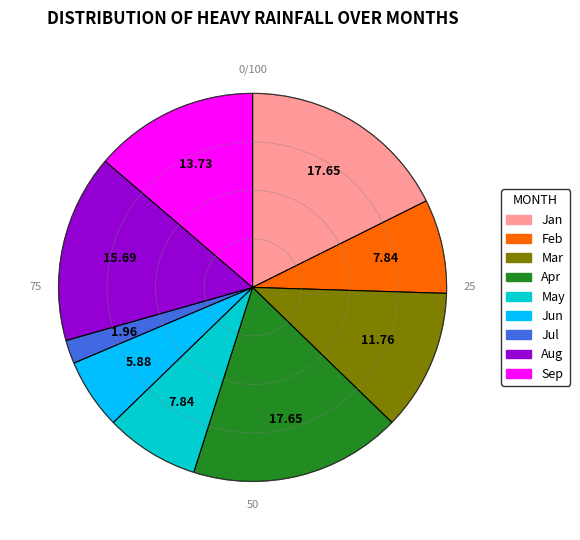

Is there any slice that represents more than half of the pie?

No